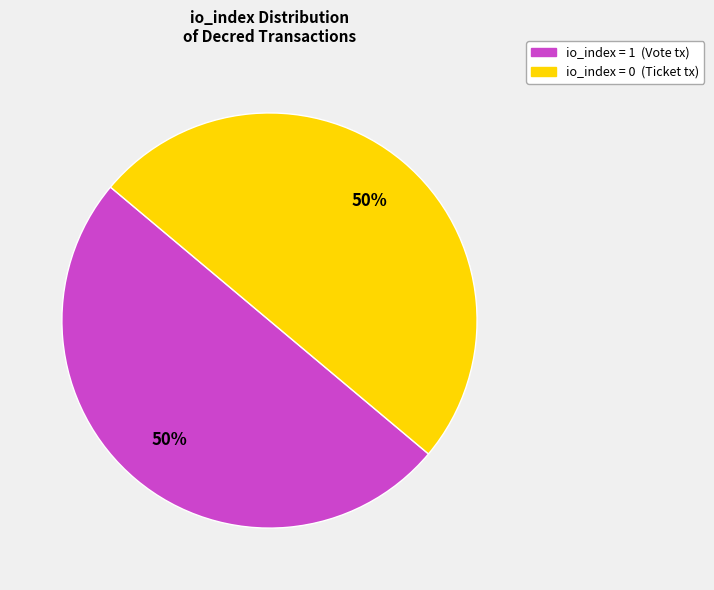

How many slices are in this pie chart?

2